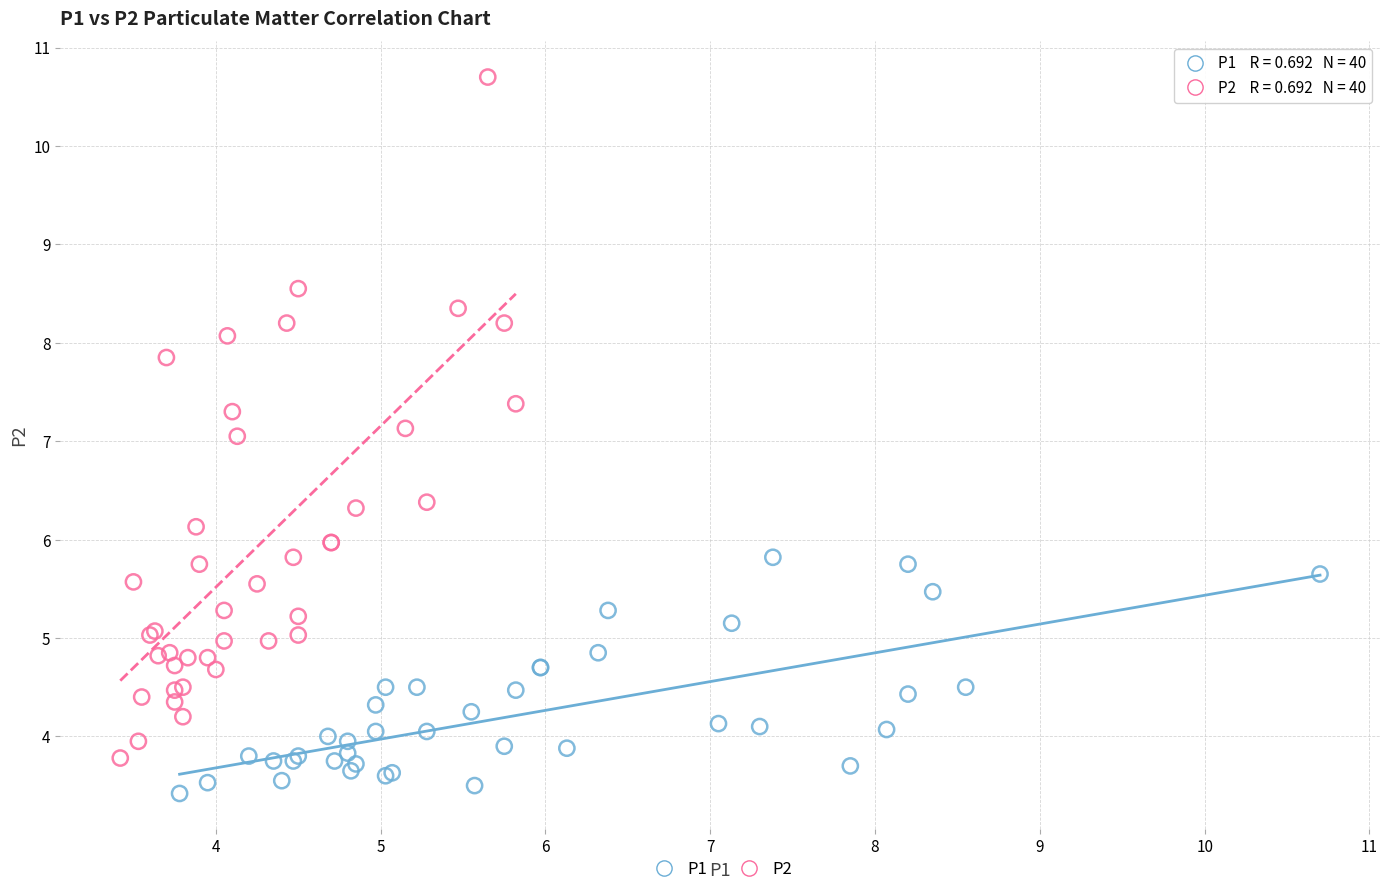

Which series contains the highest Y value?

P2